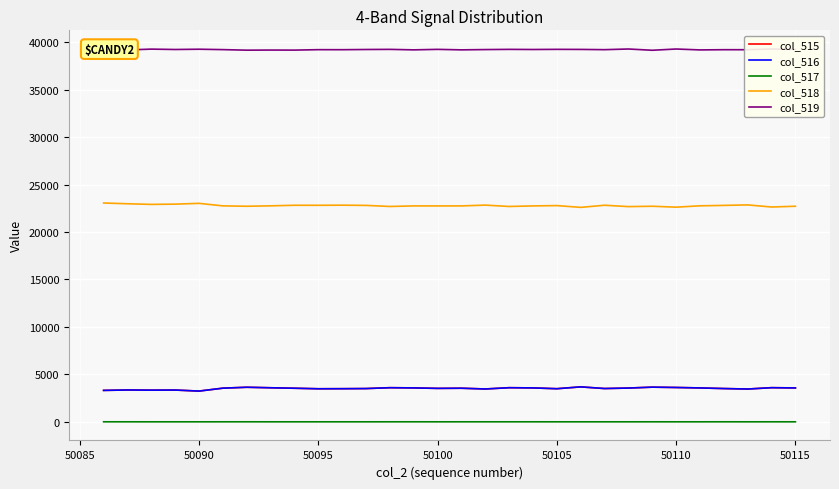

True or false: col_516 and col_517 cross at least once.

False